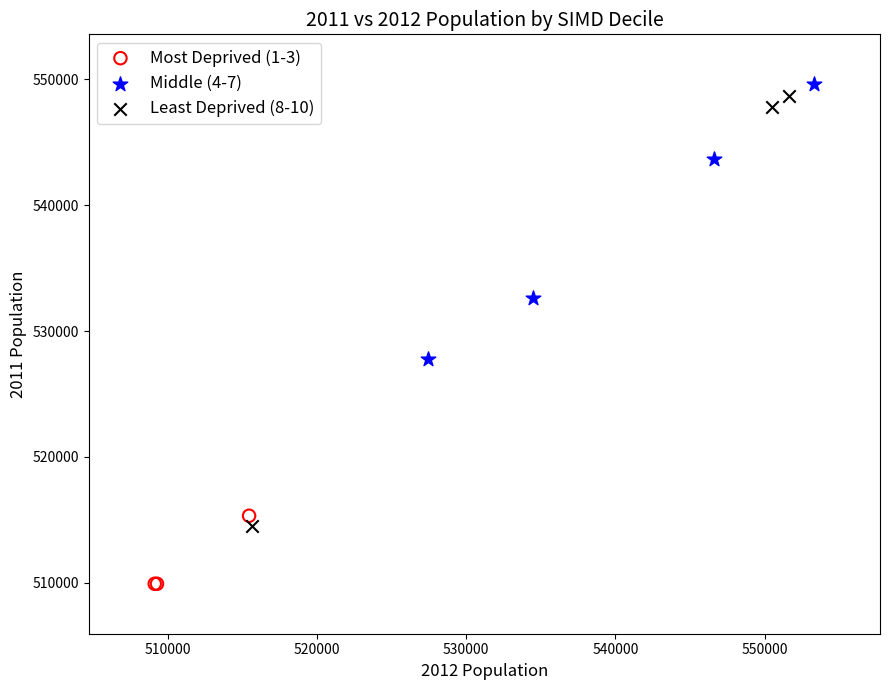

Which series contains the lowest Y value?

Most Deprived (1-3)